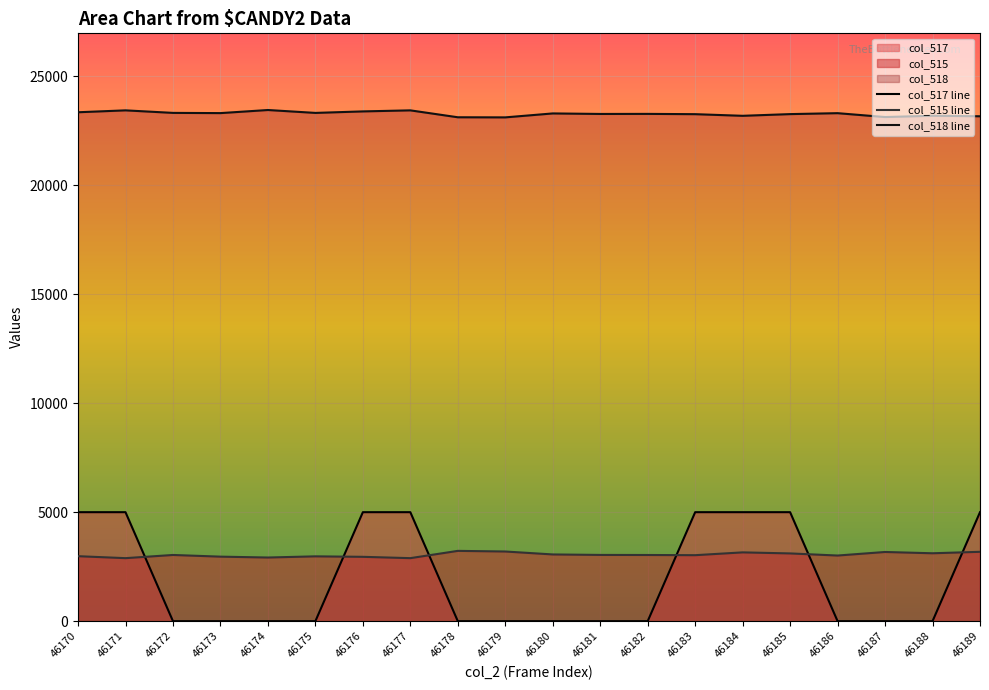

What is the sum of all col_515 values?

60936